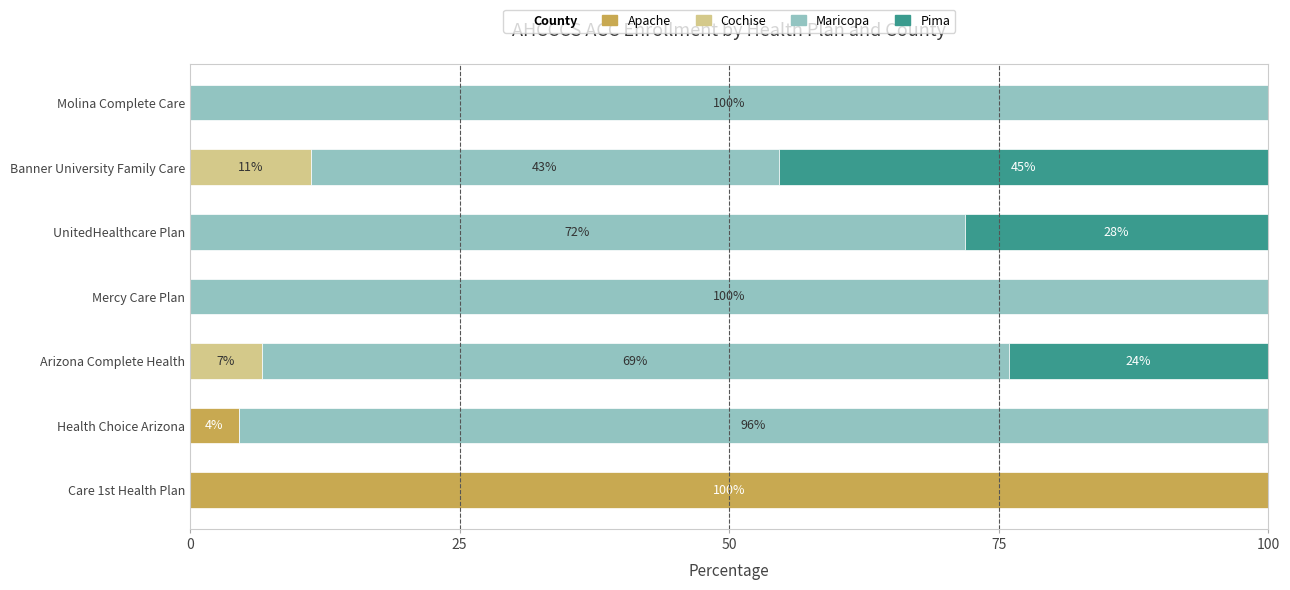

At which label is Apache closest to 50?

Health Choice Arizona